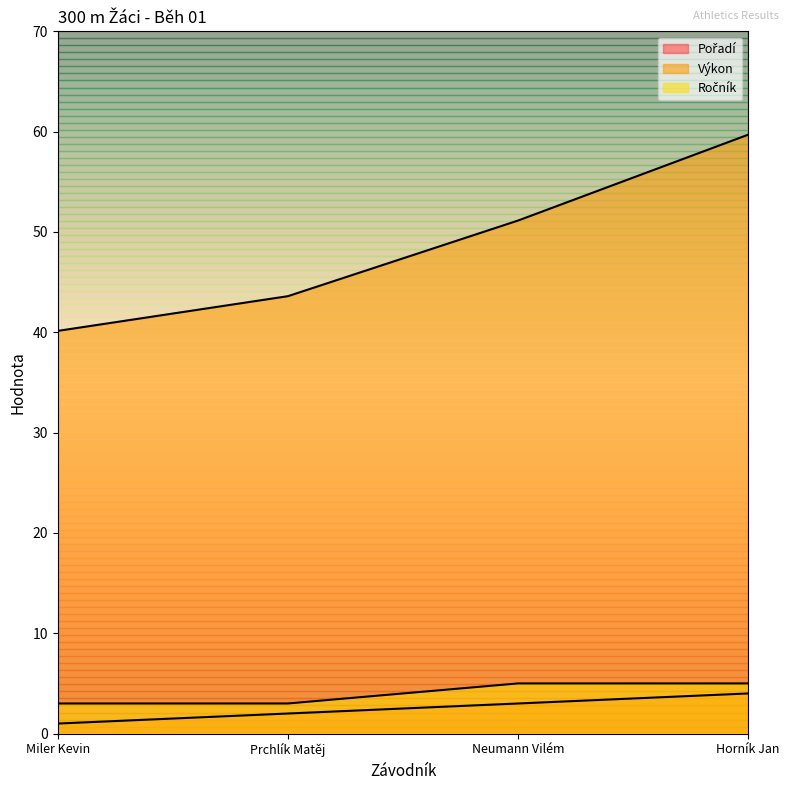

What is the label of the 4th point from the left?

Horník Jan